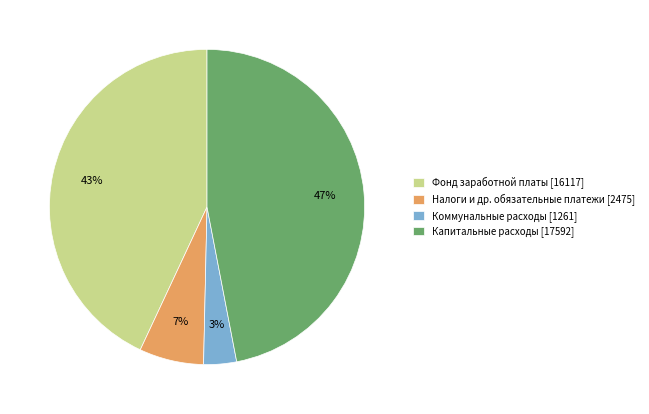

Combined, do Налоги и др. обязательные платежи [2475] and Коммунальные расходы [1261] account for over 50%?

No